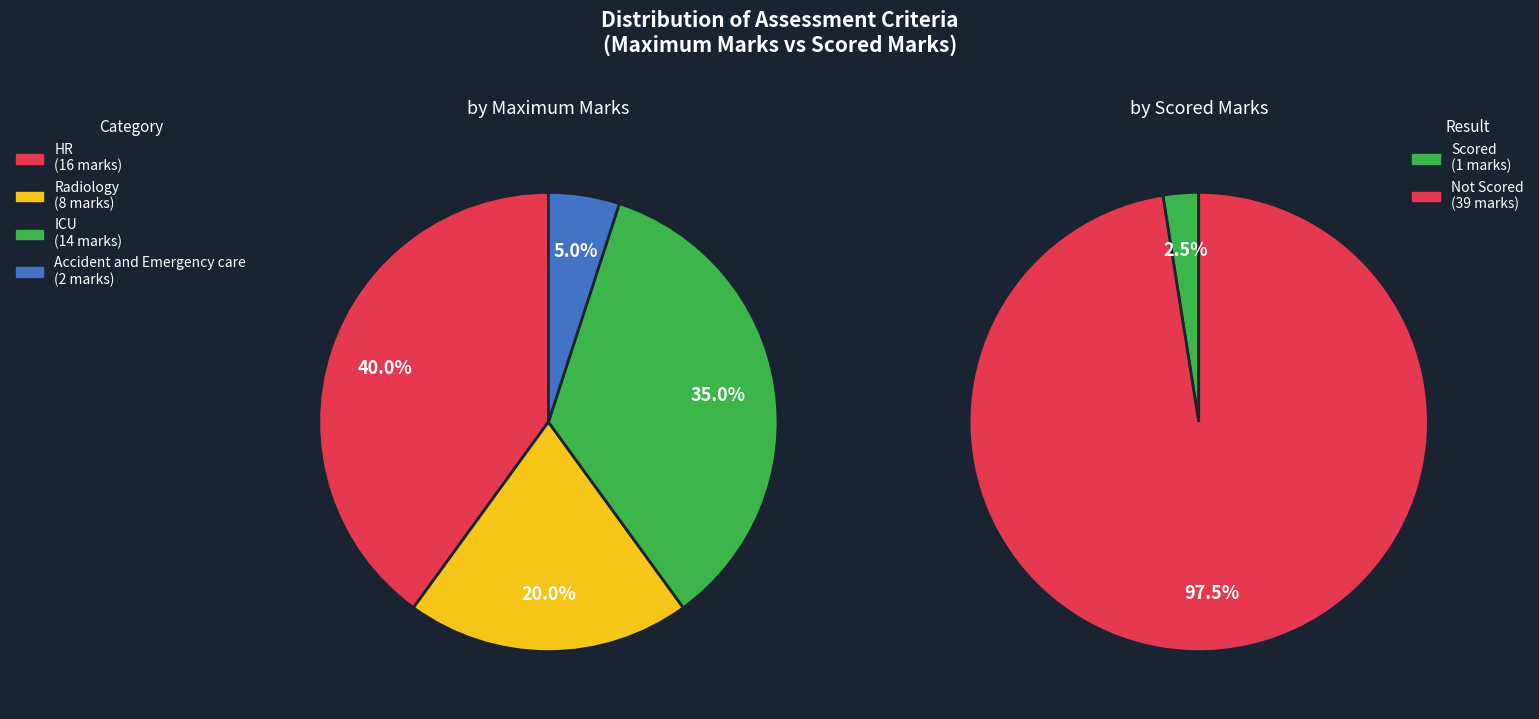

Does any single category account for the majority?

No